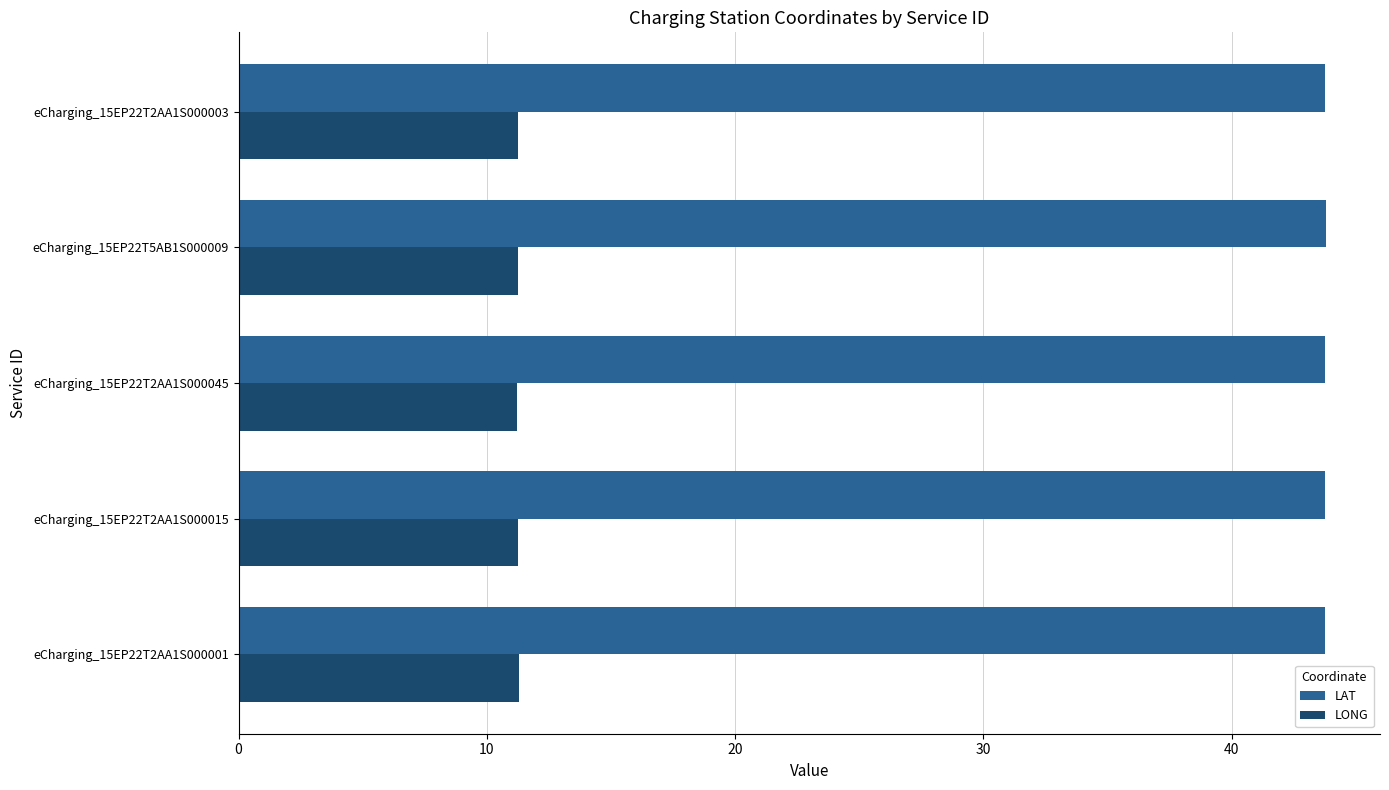

What is the spread (max minus min) of values at eCharging_15EP22T2AA1S000001?

32.4